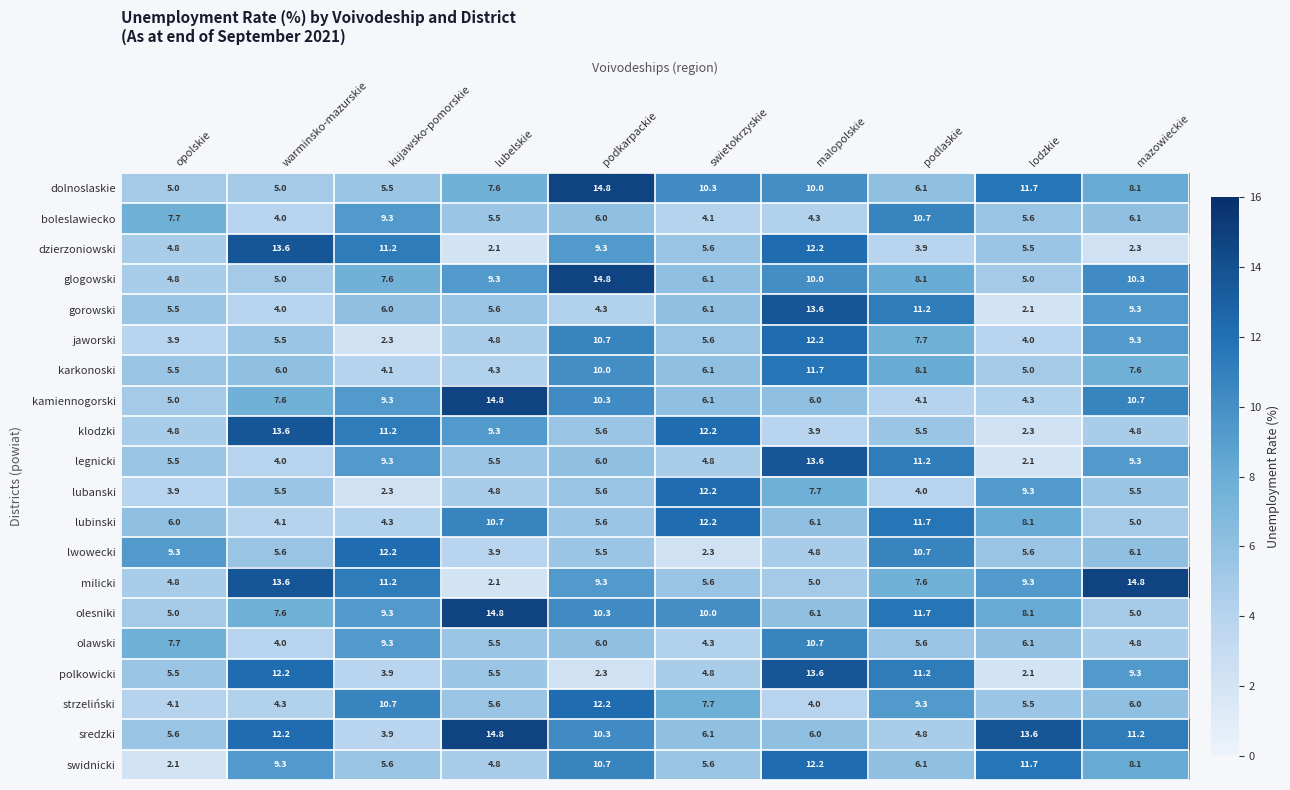

What is the sum of the kamiennogorski values at podlaskie and swietokrzyskie?

10.2